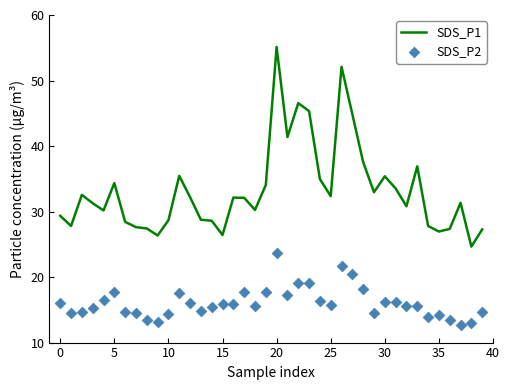

Is the value of SDS_P2 at 25 greater than the value of SDS_P1 at 40?

No